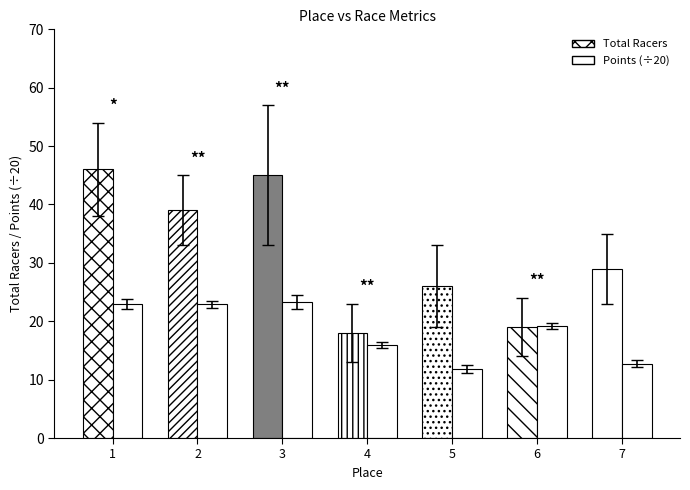

Between 5 and 6, which series saw the biggest shift?

Total Racers